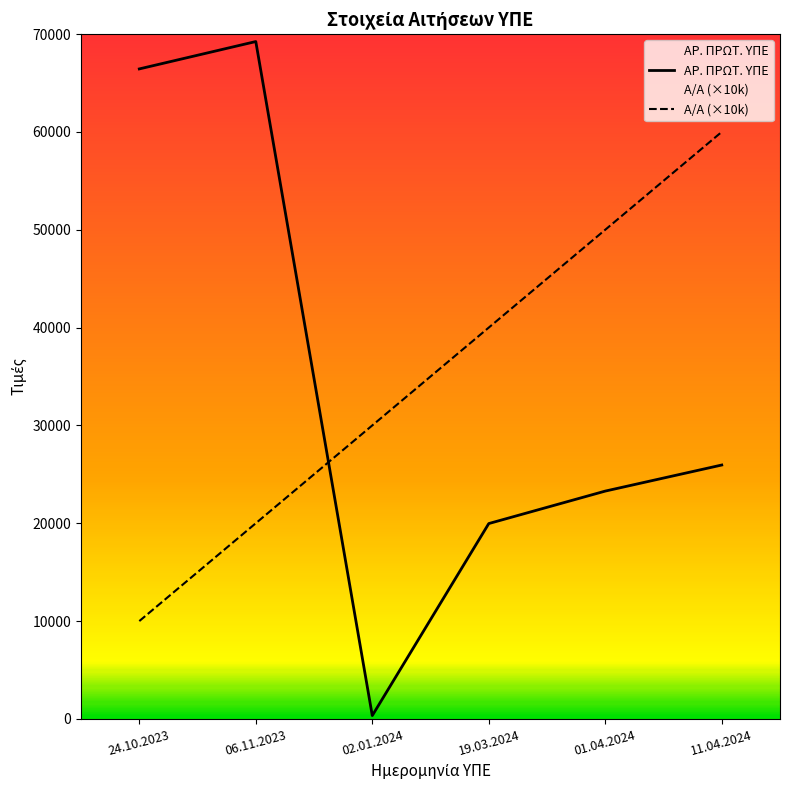

Which series changed the most between 24.10.2023 and 19.03.2024?

ΑΡ. ΠΡΩΤ. ΥΠΕ